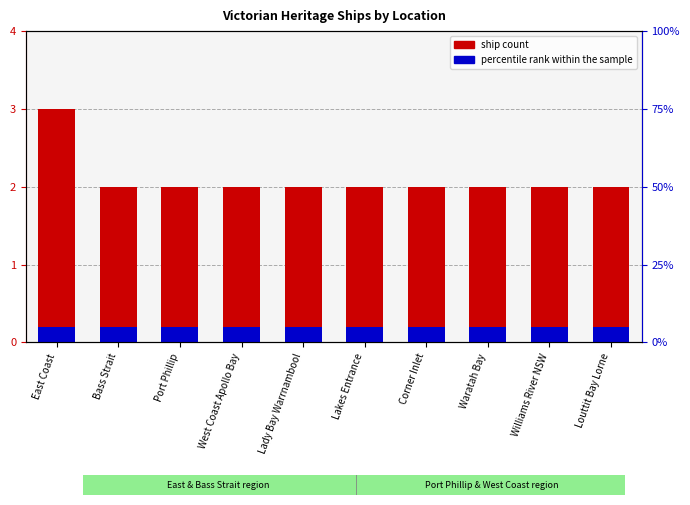

List the series in order of their peak value, lowest first.

percentile rank within the sample, ship count